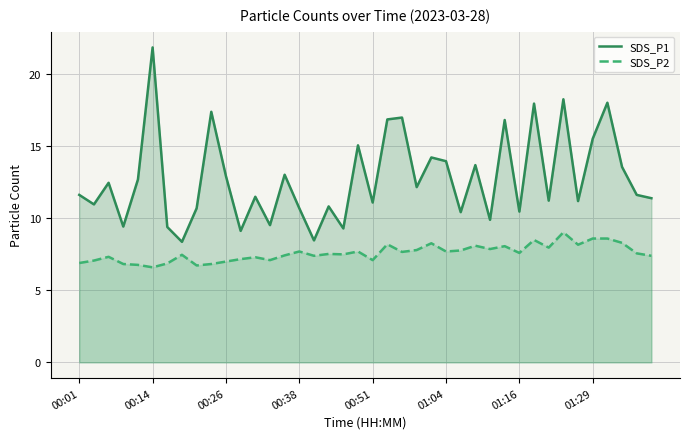

Which series has the widest spread of values?

SDS_P1